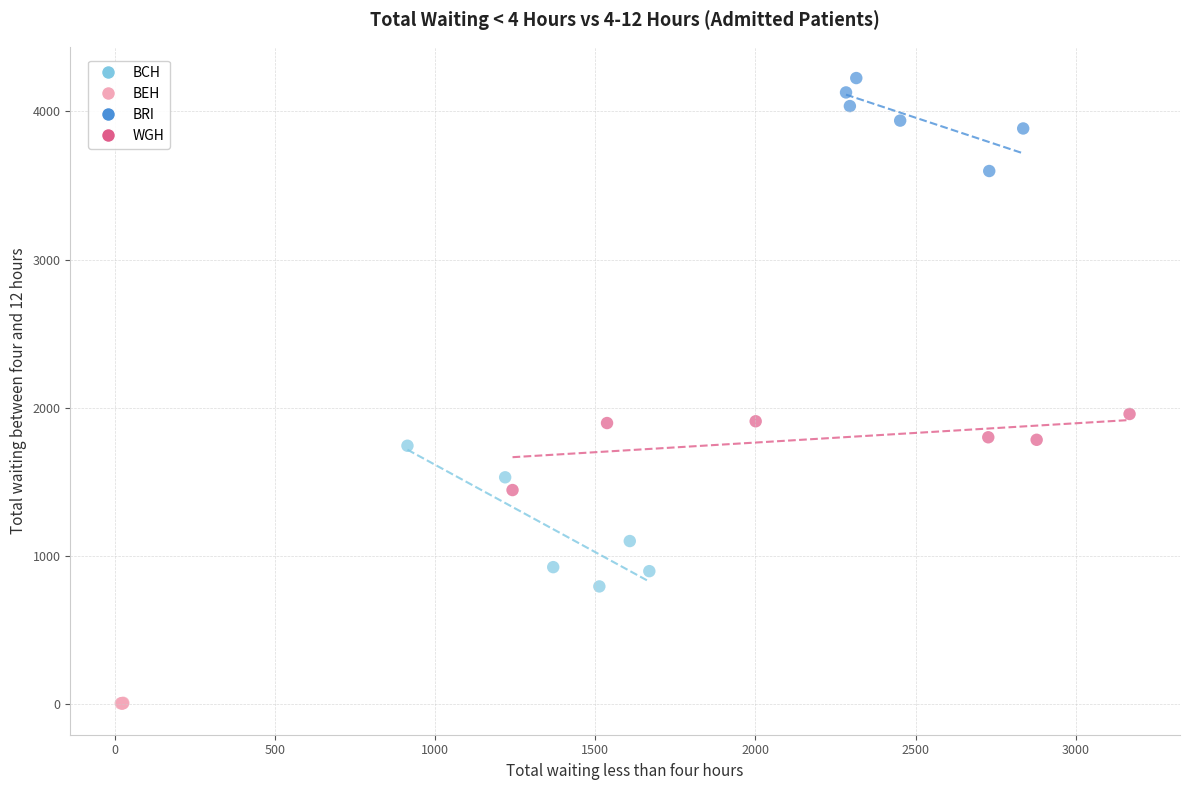

Which series has the largest Y range (max minus min)?

BCH